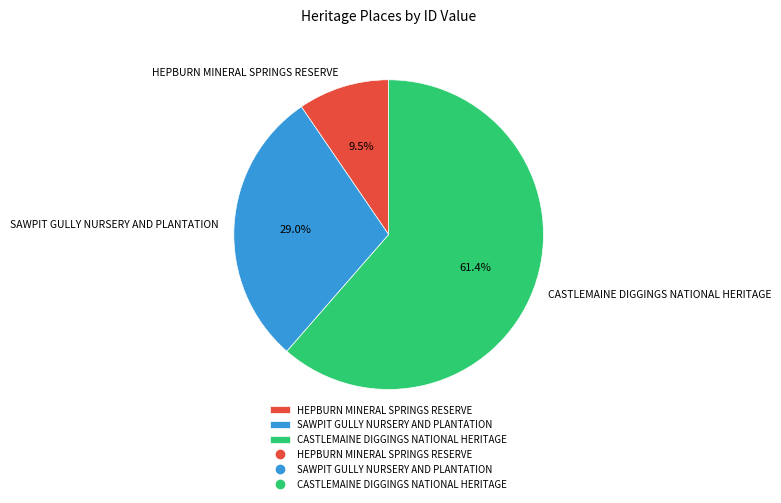

What is the smallest slice in the pie chart?

HEPBURN MINERAL SPRINGS RESERVE